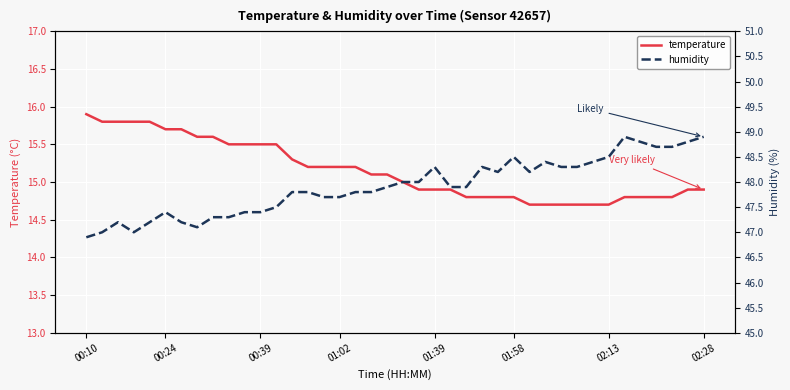

Is it true that temperature equals 15.9 at 00:10?

True